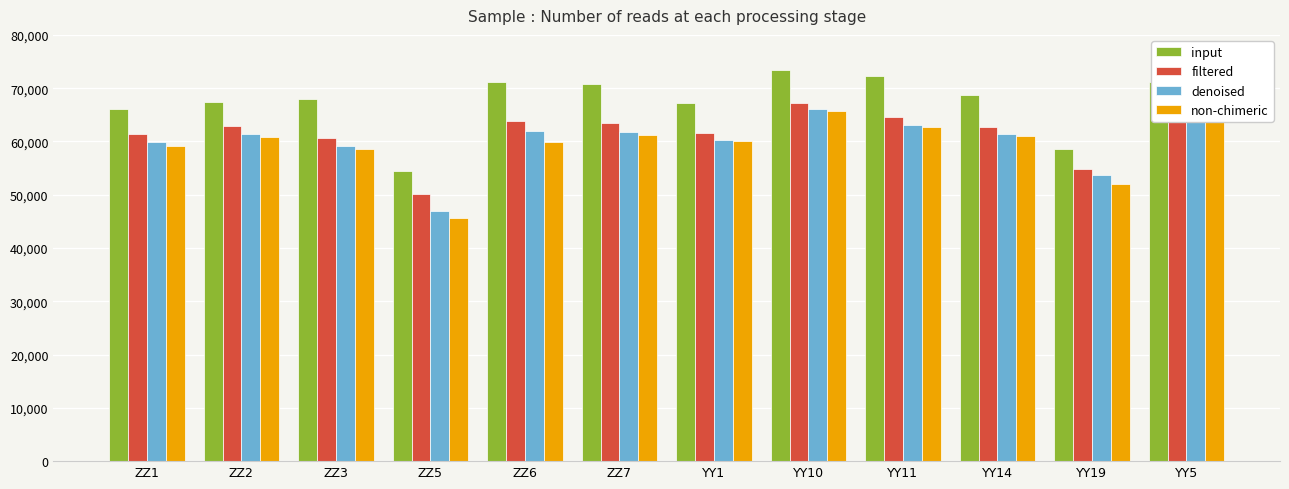

What is the difference between the maximum and minimum values in the filtered series?

16990